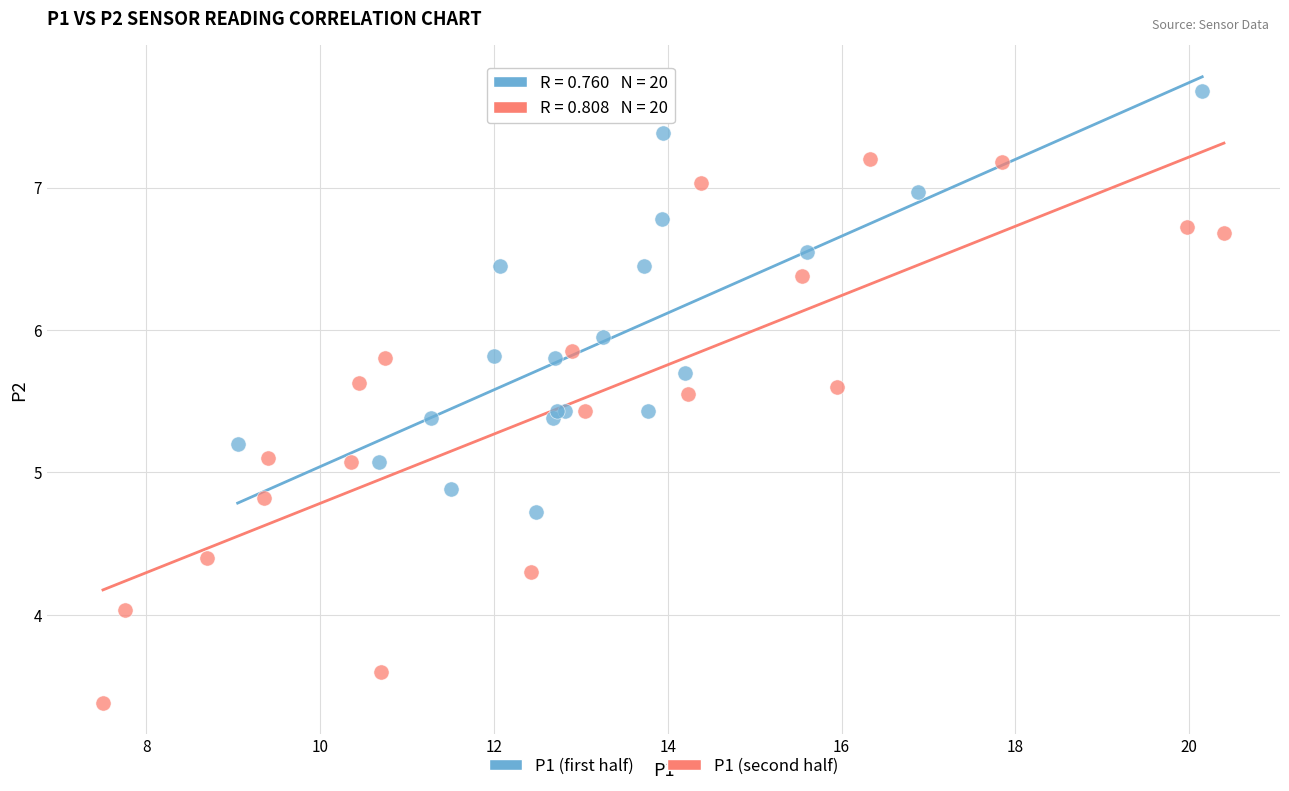

Which series contains the lowest Y value?

P1 (second half)